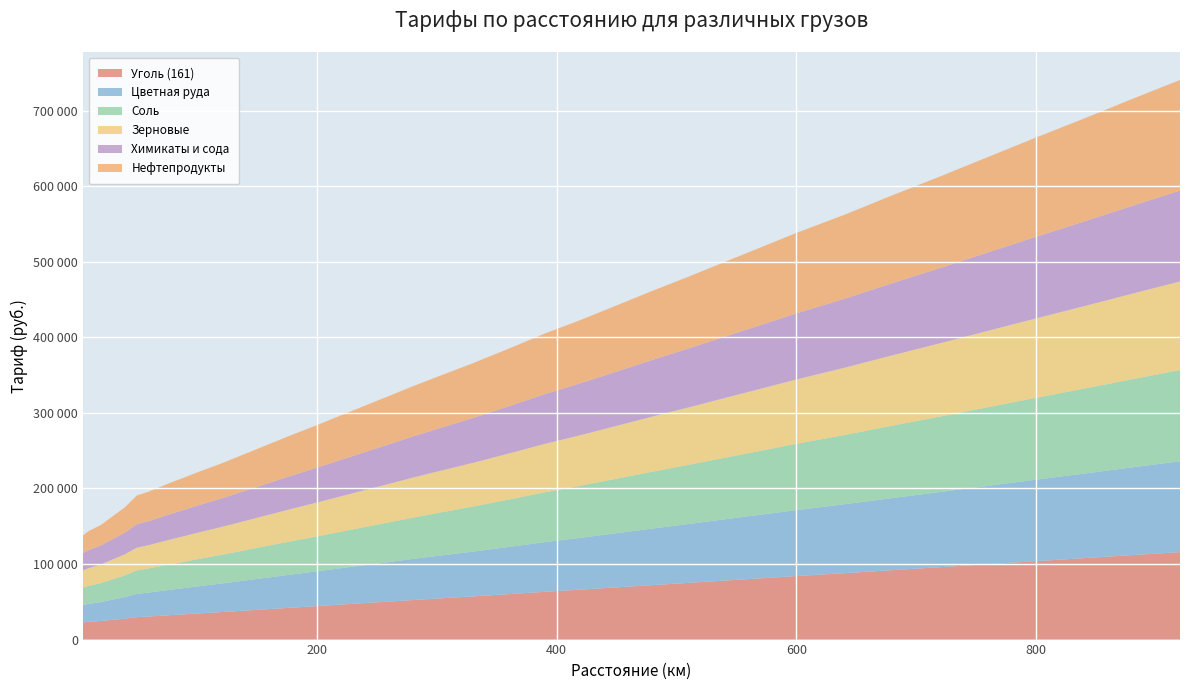

Reading right to left, what are all the values shown in this chart?

Уголь (161): 920=115741	880=111779	840=107760	800=103819	760=99805	720=95786	680=91849	640=87831	600=84046	570=81028	540=78030	510=75011	480=72071	450=69052	420=66055	390=63214	360=60096	330=57078	300=54234	280=52293	260=50270	240=48273	220=46275	200=44260	180=42311	160=40317	140=38296	120=36300	100=34454	90=33459	80=32511	70=31514	60=30494	50=29670	40=27698	30=26170	20=24639	10=23531	5=22773
Цветная руда: 920=120190	880=116089	840=111910	800=107828	760=103653	720=99474	680=95397	640=91218	600=87313	570=84176	540=81056	510=77918	480=74876	450=71739	420=68620	390=65680	360=62441	330=59304	300=56358	280=54358	260=52254	240=50178	220=48100	200=46005	180=43994	160=41922	140=39820	120=37744	100=35838	90=34802	80=33833	70=32798	60=31737	50=30892	40=28554	30=26781	20=25005	10=23776	5=22895
Соль: 920=120708	880=116589	840=112392	800=108294	760=104100	720=99902	680=95809	640=91612	600=87692	570=84541	540=81407	510=78256	480=75203	450=72051	420=68917	390=65966	360=62713	330=59562	300=56605	280=54598	260=52486	240=50399	220=48311	200=46207	180=44190	160=42108	140=39996	120=37911	100=35998	90=34957	80=33986	70=32947	60=31881	50=31035	40=28653	30=26851	20=25047	10=23804	5=22909
Зерновые: 920=117251	880=113242	840=109169	800=105179	760=101111	720=97038	680=93052	640=88980	600=85154	570=82096	540=79056	510=75997	480=73022	450=69964	420=66925	390=64050	360=60891	330=57833	300=54955	280=52994	260=50944	240=48920	220=46894	200=44851	180=42882	160=40862	140=38813	120=36790	100=34924	90=33914	80=32959	70=31950	60=30915	50=30084	40=27989	30=26377	20=24763	10=23614	5=22815
Химикаты и сода: 920=120310	880=116204	840=112021	800=107935	760=103757	720=99573	680=95492	640=91309	600=87401	570=84260	540=81137	510=77995	480=74952	450=71810	420=68688	390=65745	360=62505	330=59363	300=56415	280=54414	260=52308	240=50229	220=48148	200=46051	180=44040	160=41964	140=39860	120=37782	100=35875	90=34837	80=33868	70=32832	60=31770	50=30924	40=28577	30=26797	20=25015	10=23782	5=22898
Нефтепродукты: 920=146332	880=141406	840=136284	800=131380	760=126263	720=121141	680=116240	640=111119	600=106509	570=102668	540=98833	510=94991	480=91365	450=87522	420=83690	390=80163	360=76221	330=72379	300=68838	280=66492	260=63912	240=61368	220=58814	200=56252	180=53885	160=51346	140=48768	120=46226	100=43963	90=42688	80=41600	70=40337	60=39038	50=38075	40=33583	30=30372	20=27158	10=25214	5=23609